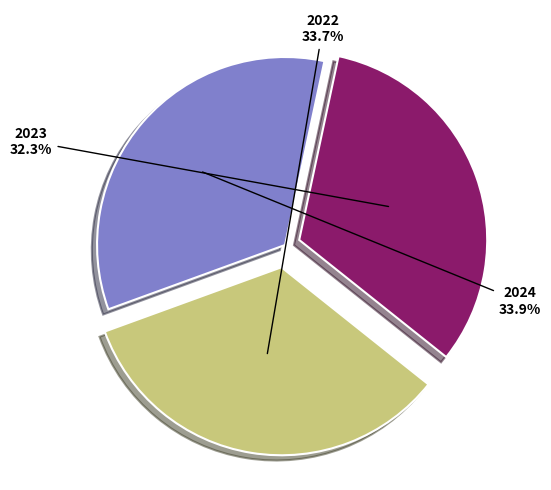

Is there a majority slice in this chart?

No